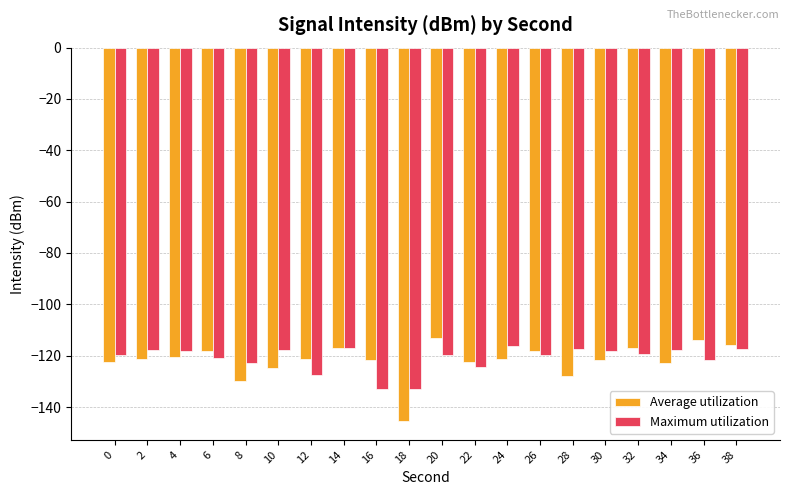

What is the difference between the highest and lowest values at 2?

3.7